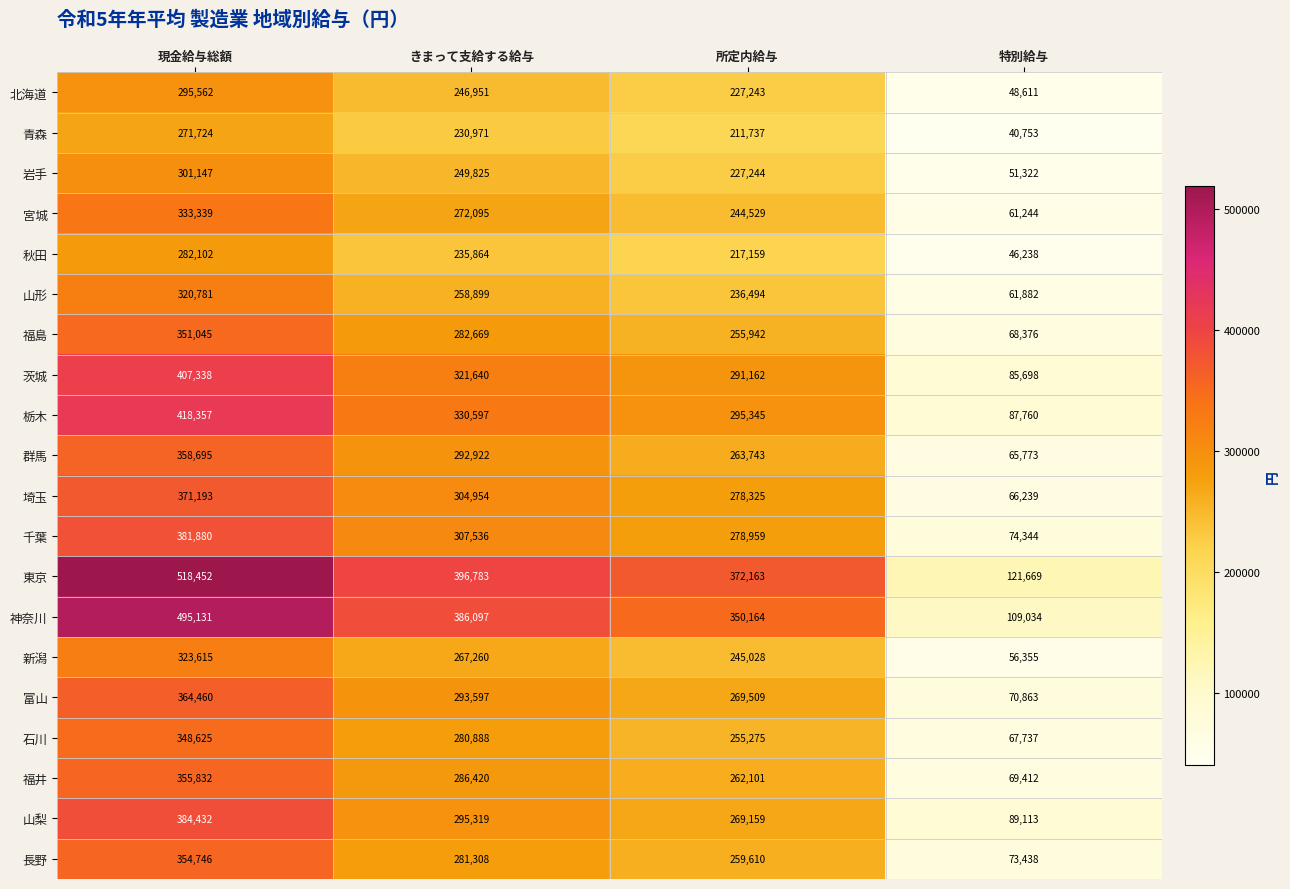

What is the difference between the second highest and second lowest values in the 富山 series?

24088